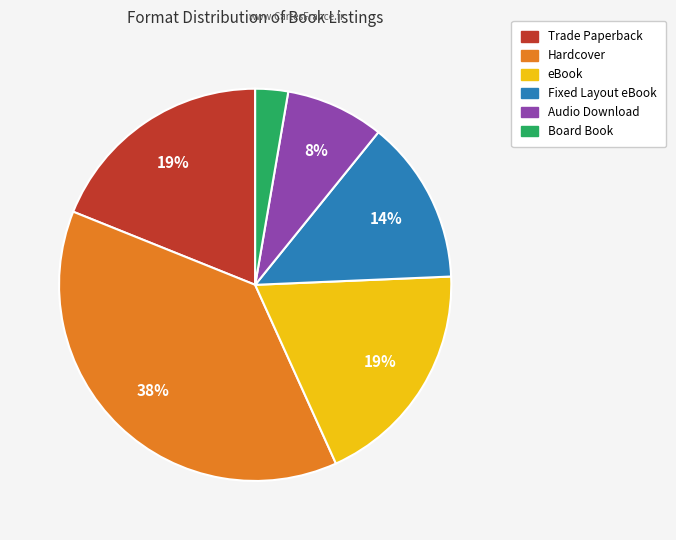

What is the largest slice in the pie chart?

Hardcover